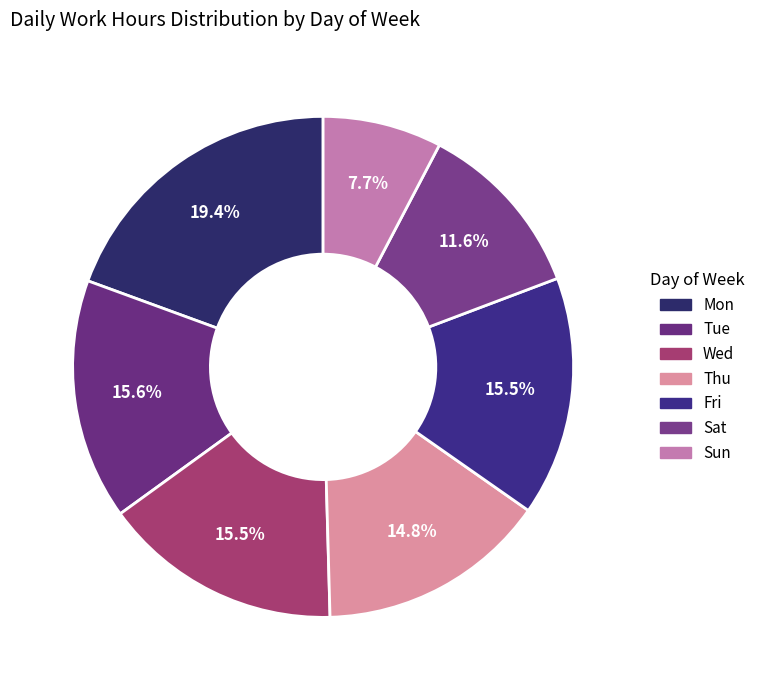

How many slices are in this pie chart?

7